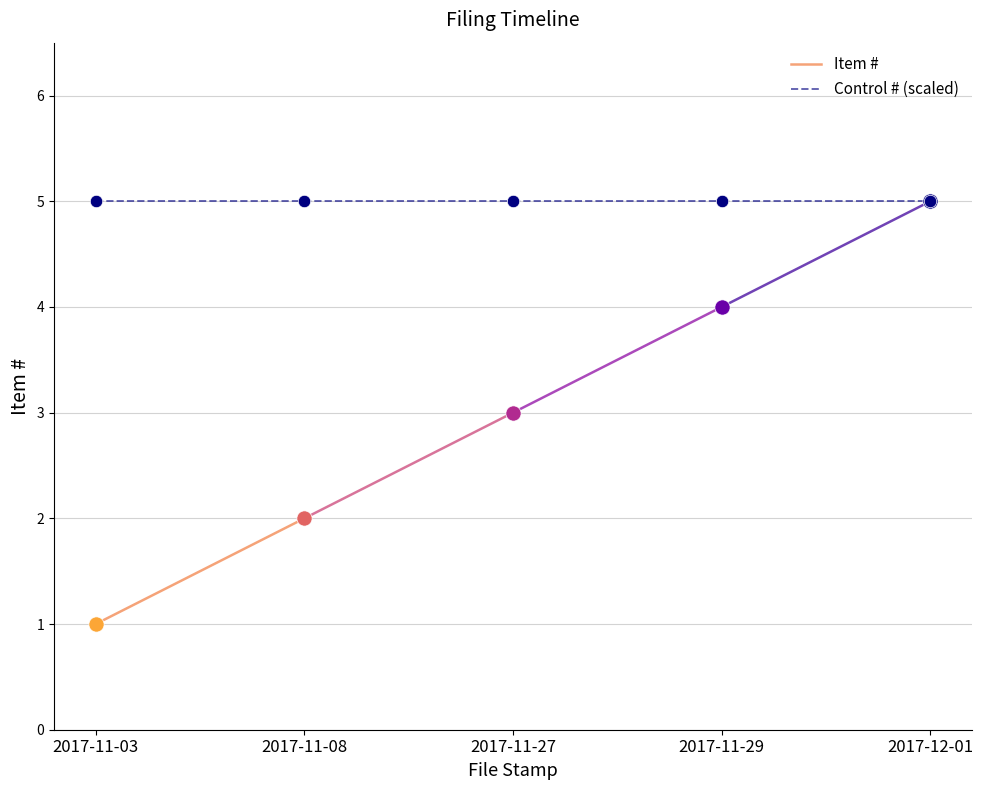

At which category is the sum across all series the highest?

2017-11-08